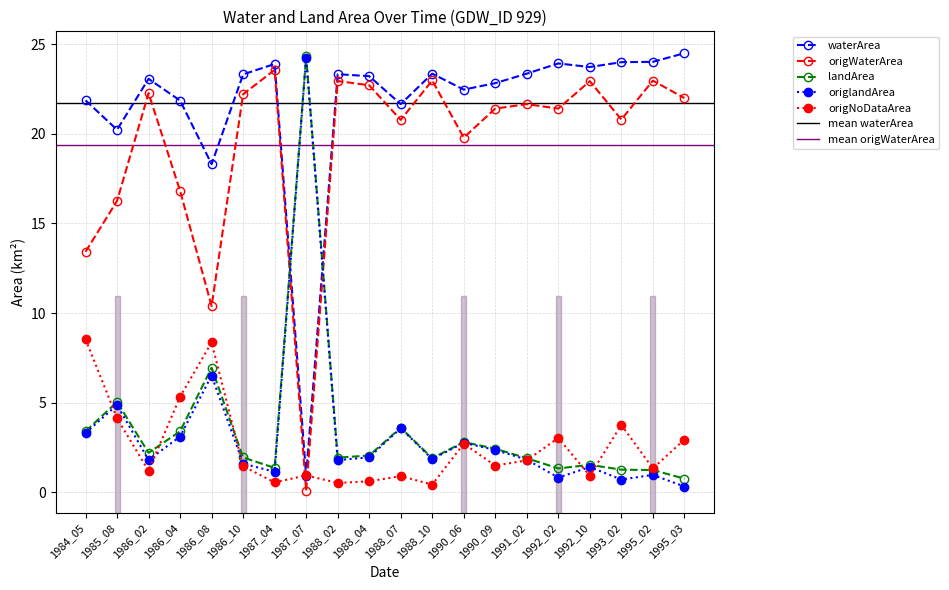

How many times do waterArea and landArea cross each other?

2